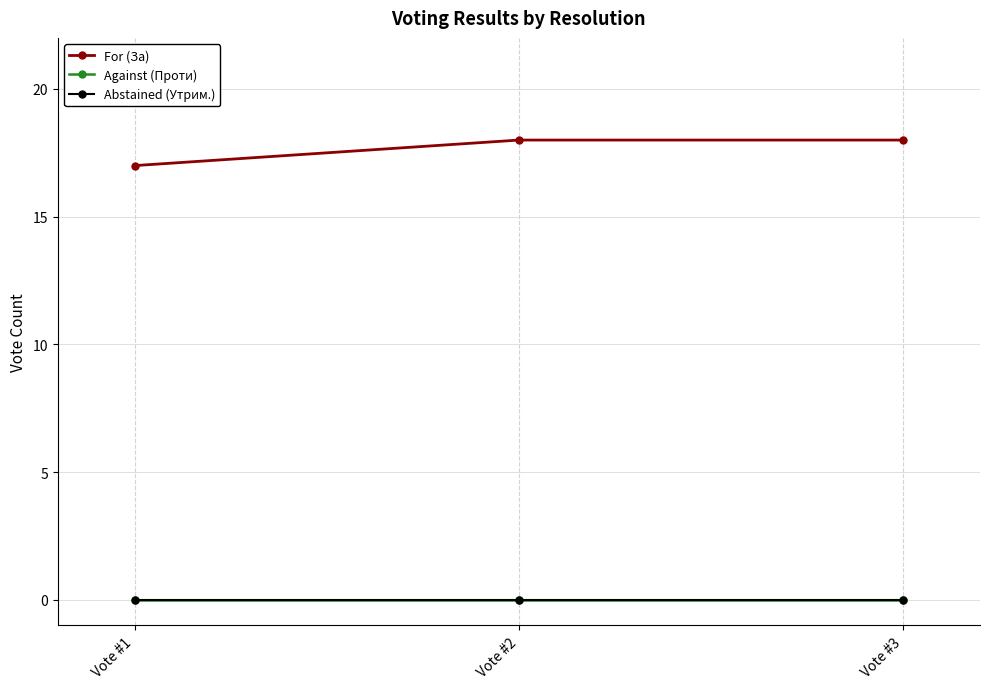

Which category has the lowest value in the For (За) series?

Vote #1